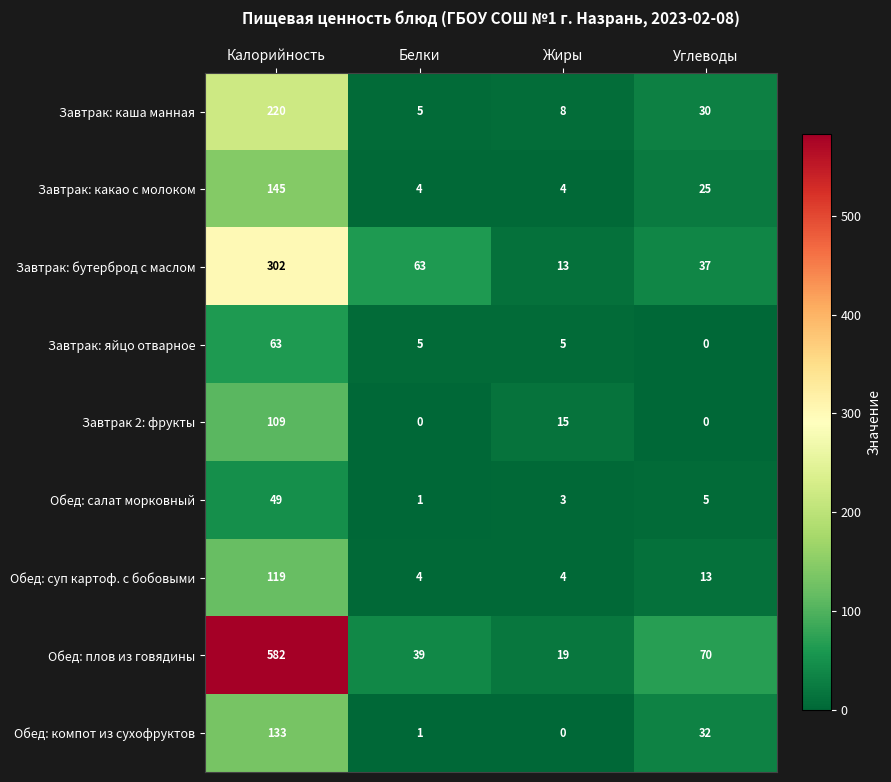

Which series has the largest total across all categories?

Обед: плов из говядины